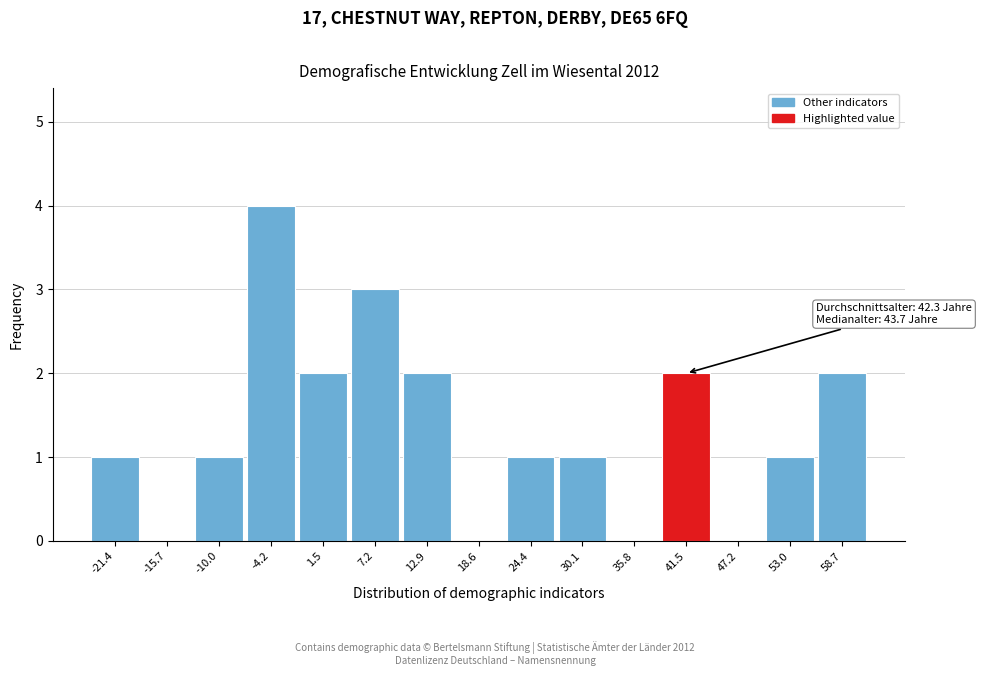

Reading left to right, what are all the values shown in this chart?

-21.4=1	-15.7=0	-10.0=1	-4.2=4	1.5=2	7.2=3	12.9=2	18.6=0	24.4=1	30.1=1	35.8=0	41.5=2	47.2=0	53.0=1	58.7=2